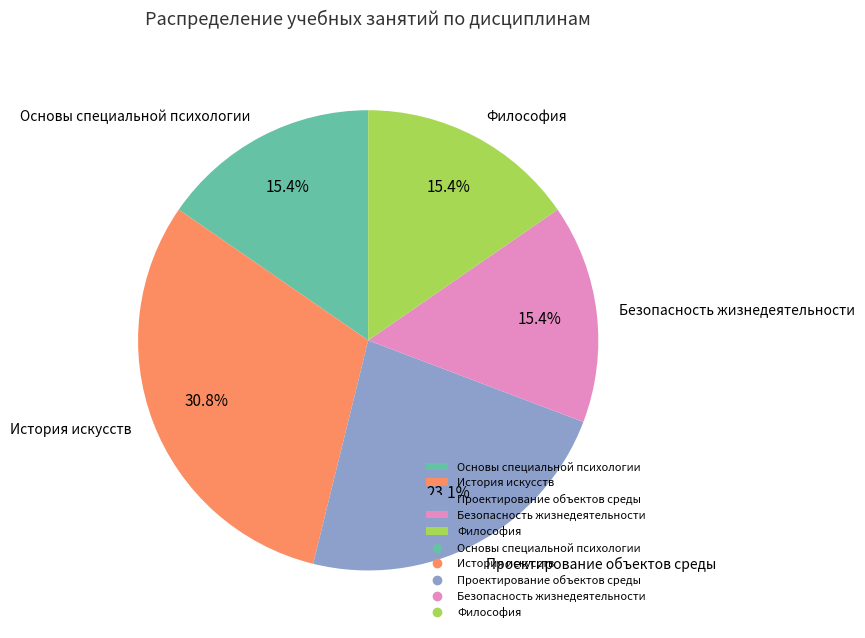

Which has a higher value, История искусств or Безопасность жизнедеятельности?

История искусств